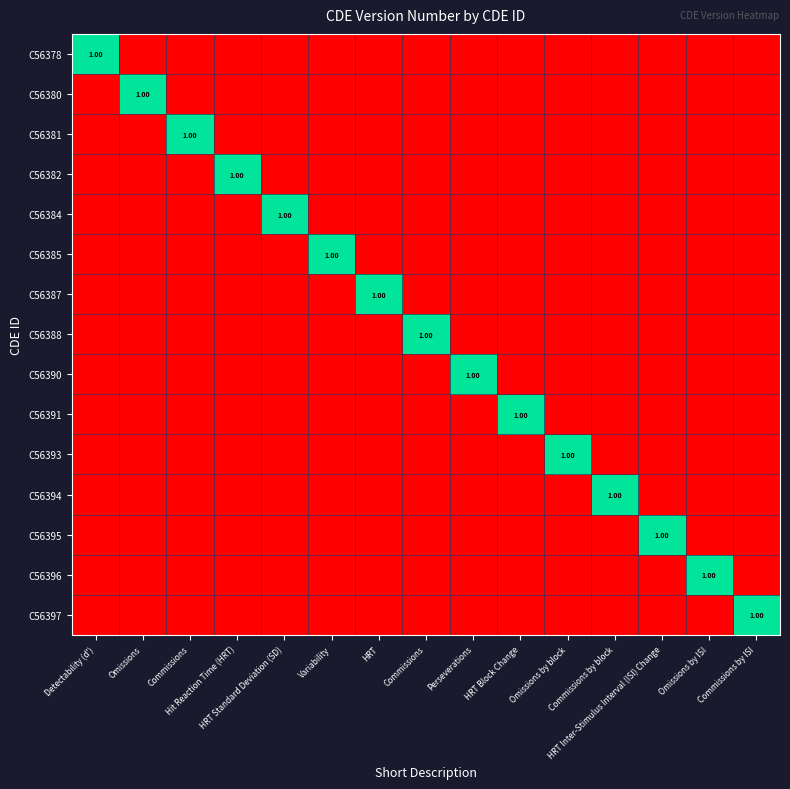

Which series has the widest spread of values?

C56378